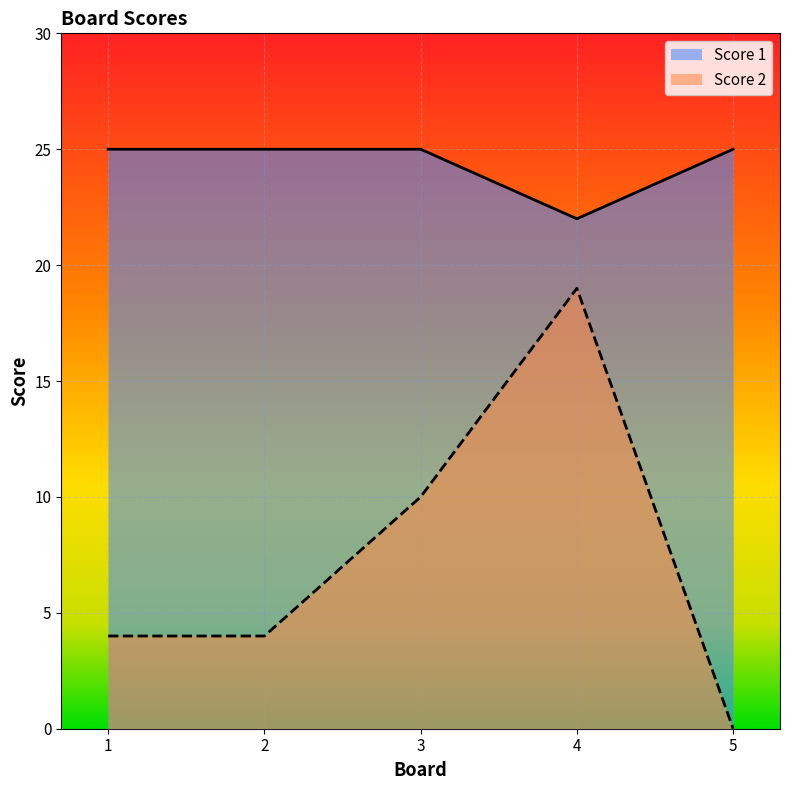

At which category does the chart reach its minimum across all series?

5